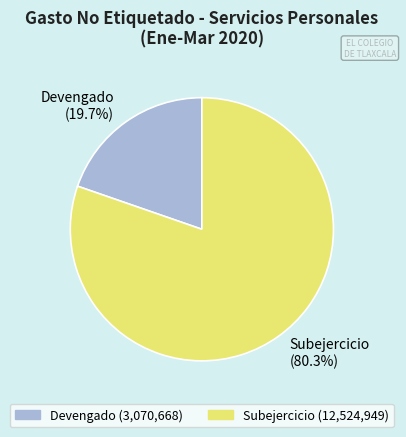

Which slice is the largest?

Subejercicio